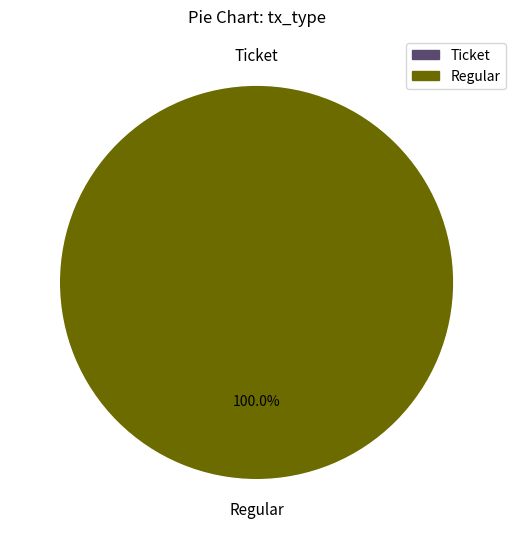

To the nearest percent, what is the difference between the largest and smallest slice percentages?

100%